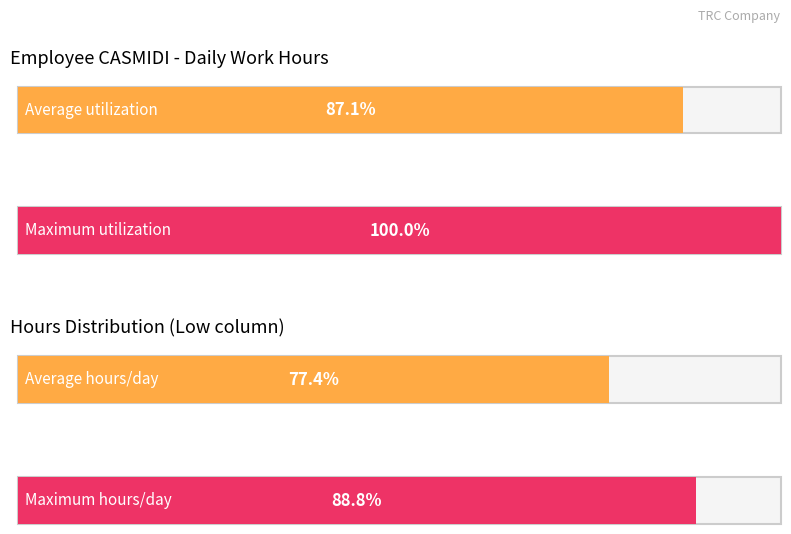

True or false: the data shows 15.6 at 15.

False